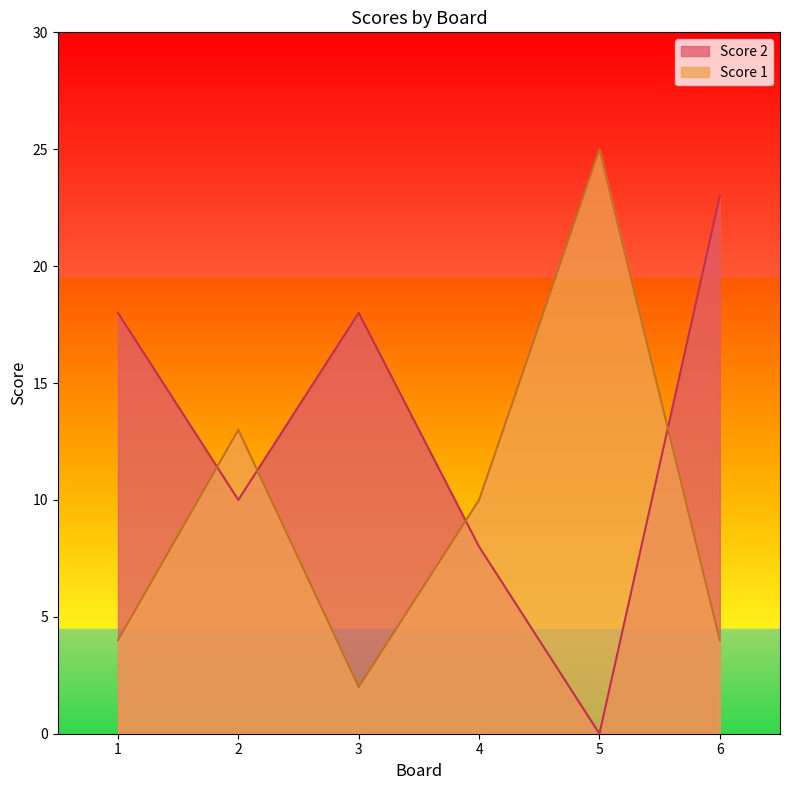

Which series changed the most between 1 and 2?

Score 1